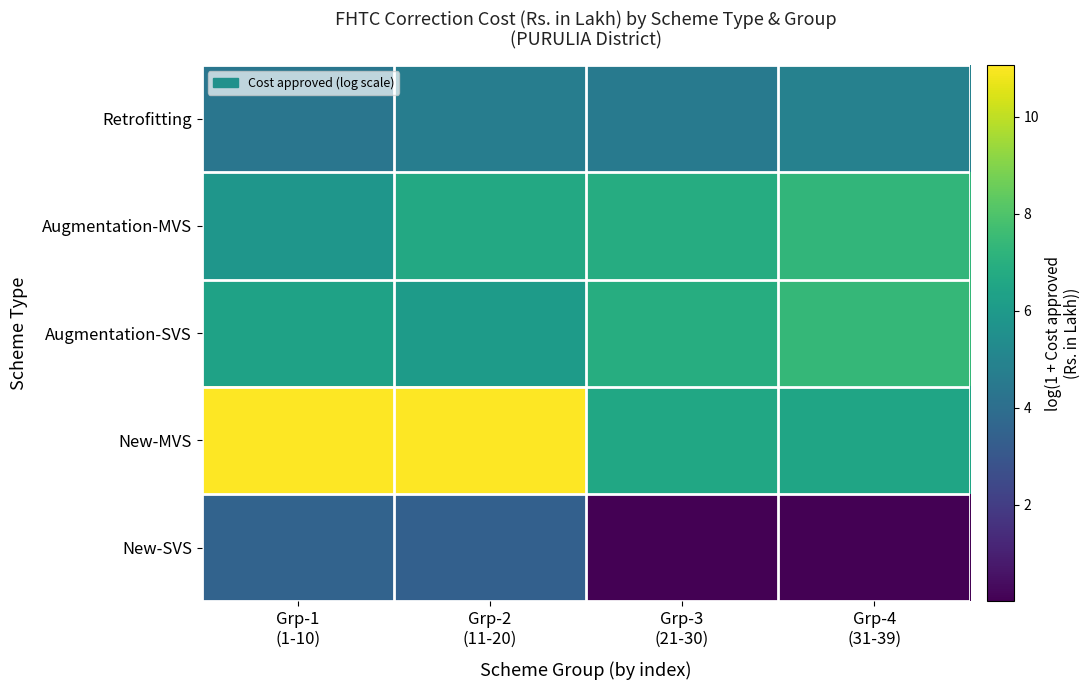

Reading right to left, list all the values displayed in this chart.

Retrofitting: Grp-4
(31-39)=4.9	Grp-3
(21-30)=4.6	Grp-2
(11-20)=4.7	Grp-1
(1-10)=4.4
Augmentation-MVS: Grp-4
(31-39)=7.3	Grp-3
(21-30)=6.8	Grp-2
(11-20)=6.7	Grp-1
(1-10)=5.8
Augmentation-SVS: Grp-4
(31-39)=7.4	Grp-3
(21-30)=6.9	Grp-2
(11-20)=6.1	Grp-1
(1-10)=6.4
New-MVS: Grp-4
(31-39)=6.5	Grp-3
(21-30)=6.6	Grp-2
(11-20)=11.0	Grp-1
(1-10)=11.1
New-SVS: Grp-4
(31-39)=0.0	Grp-3
(21-30)=0.0	Grp-2
(11-20)=3.4	Grp-1
(1-10)=3.5